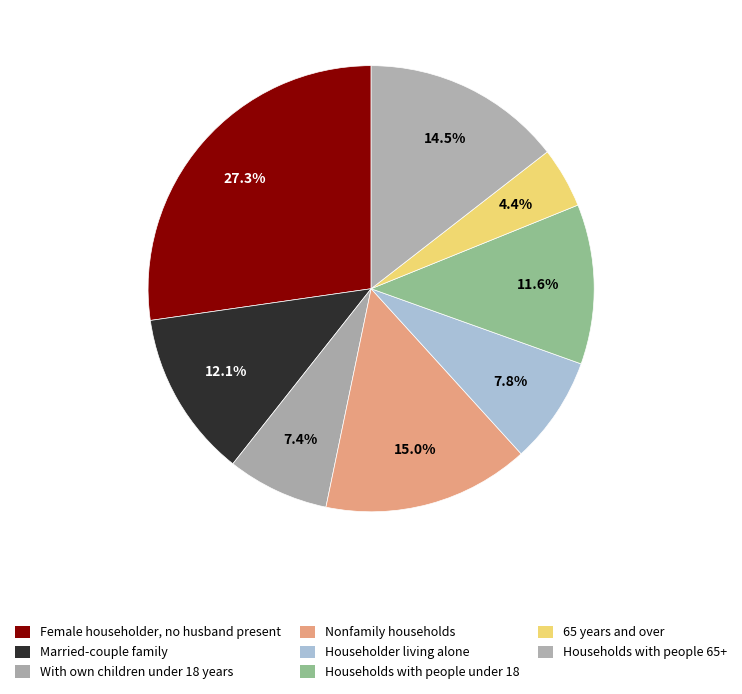

Count the number of slices in the pie.

8